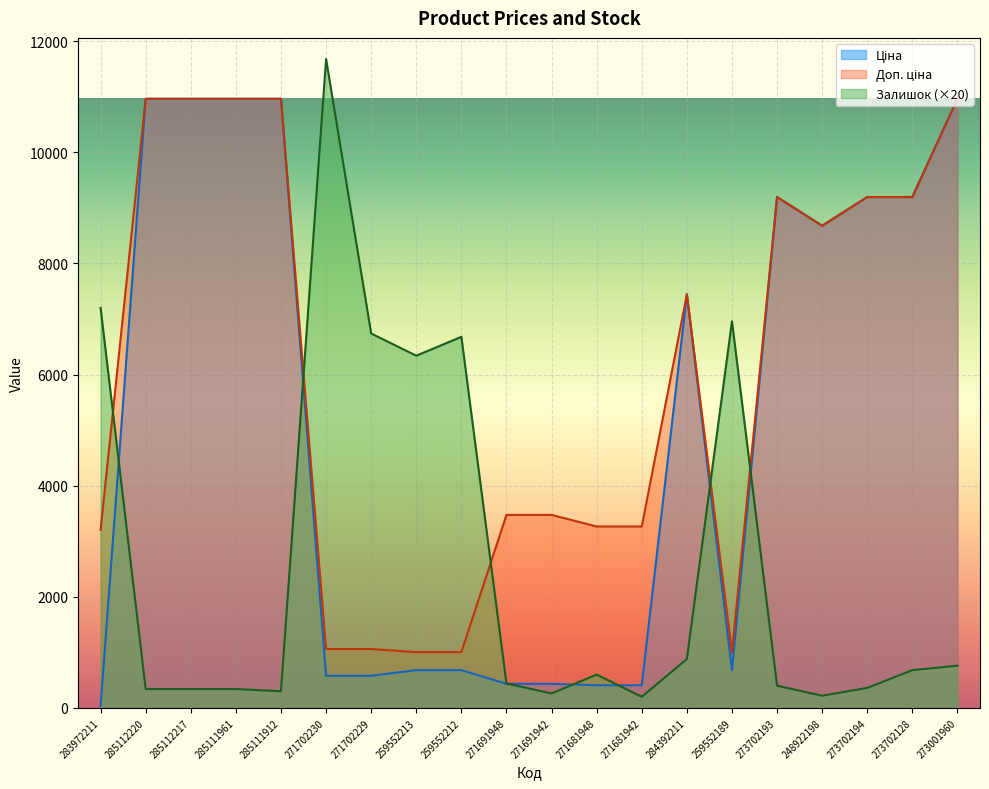

What is the label of the 3rd point from the right?

273702194